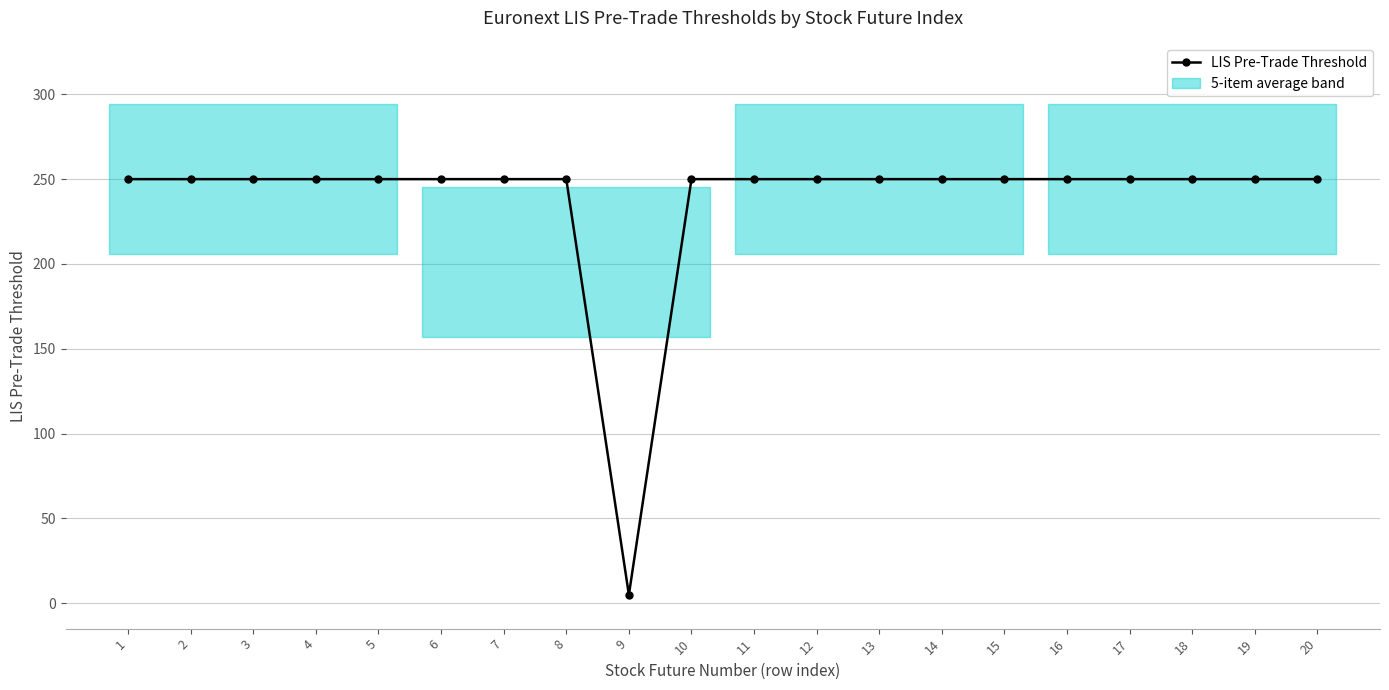

Reading left to right, list all the values displayed in this chart.

1=250	2=250	3=250	4=250	5=250	6=250	7=250	8=250	9=5	10=250	11=250	12=250	13=250	14=250	15=250	16=250	17=250	18=250	19=250	20=250